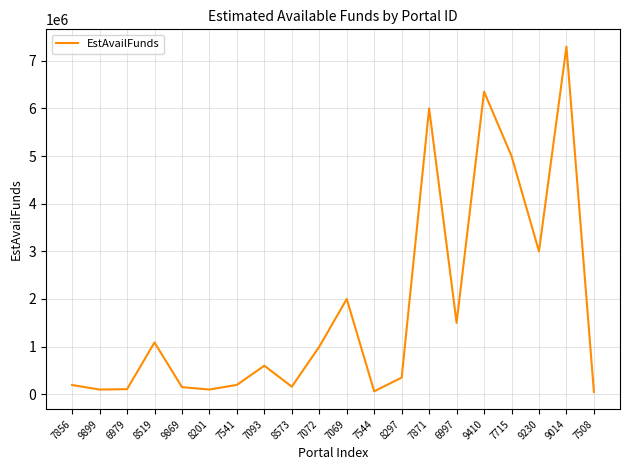

What is the difference between the maximum and minimum values?

7246000